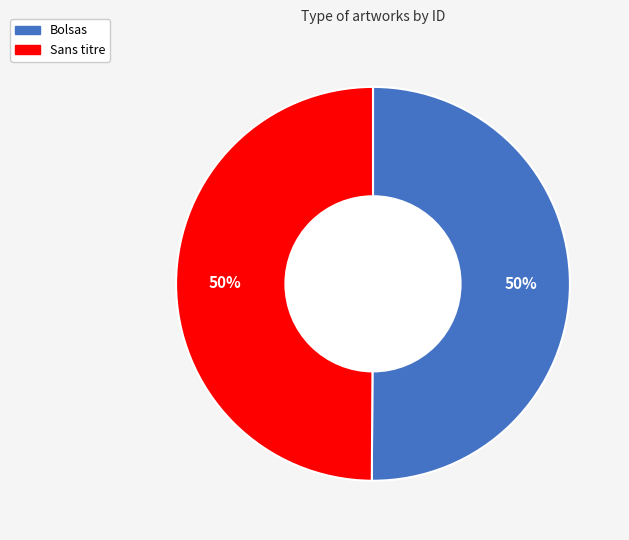

To the nearest percent, what is the average slice percentage?

50%